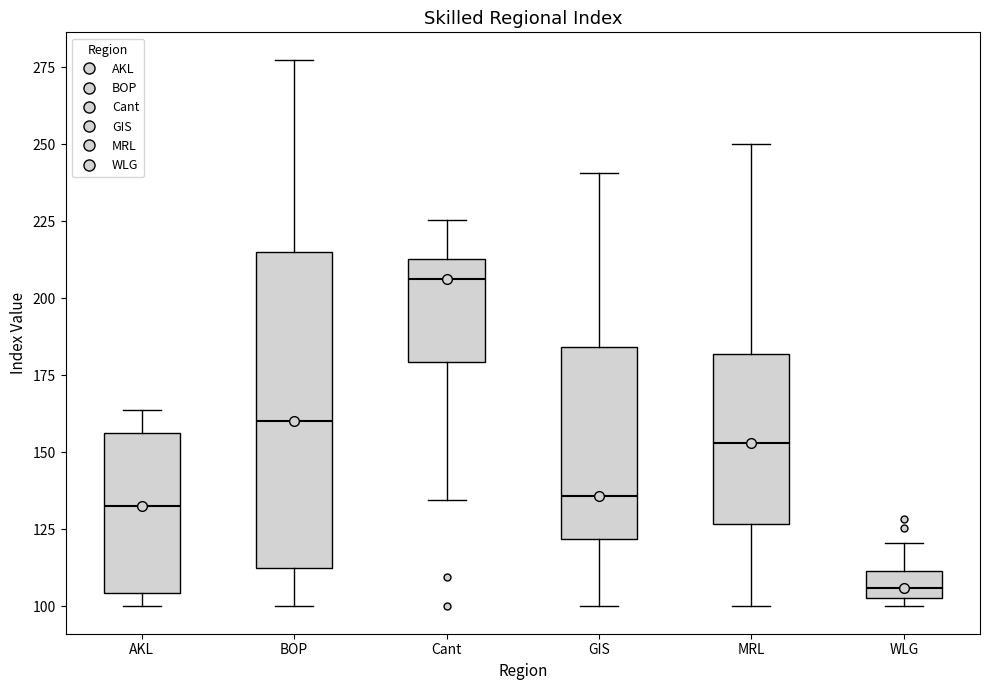

Which box has the lowest median line?

WLG